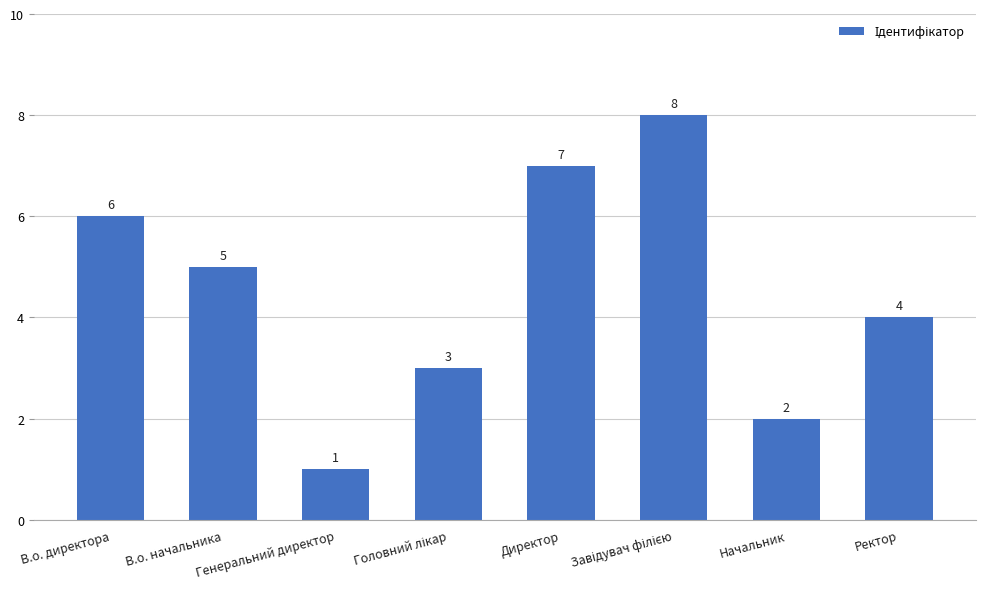

Count the values in the range 3 to 7.

5